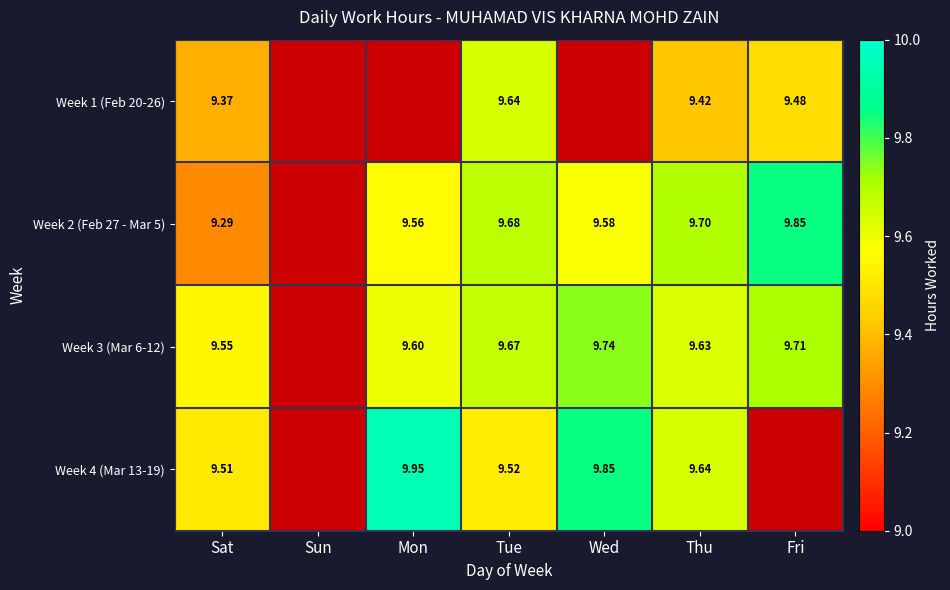

How many series are shown in this chart?

4